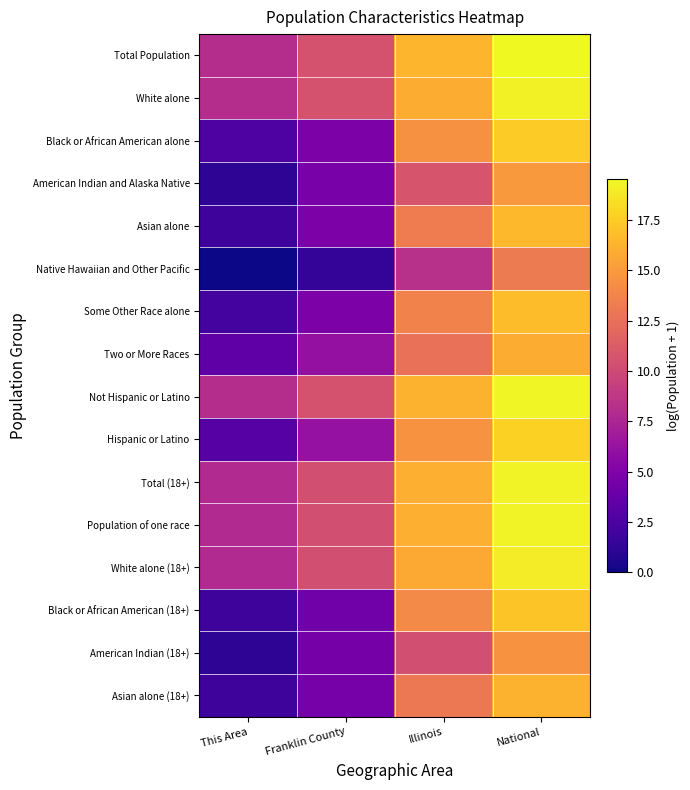

Count the number of categories in the chart.

4